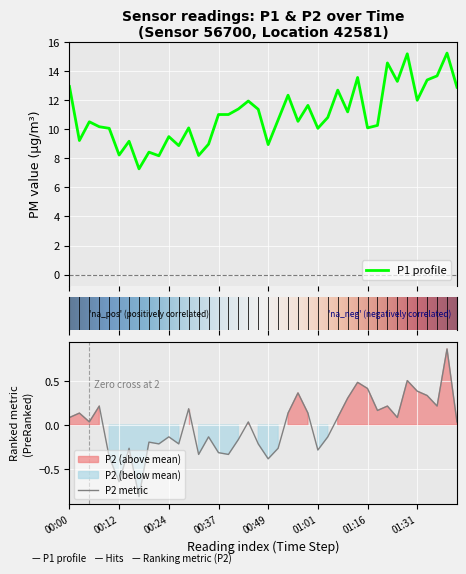

List the series in order of their peak value, lowest first.

P2, P1